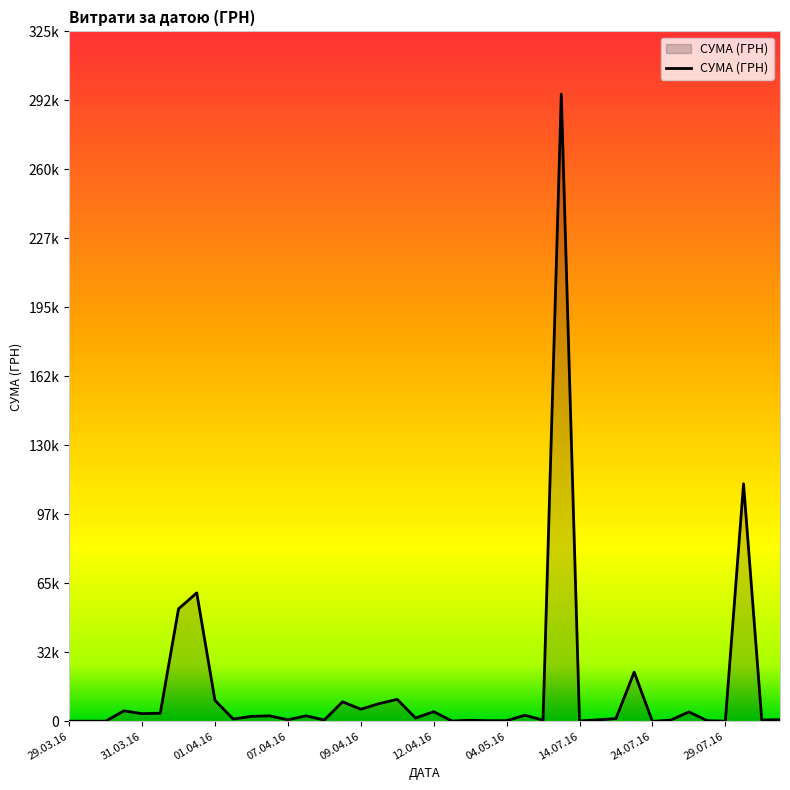

Does the chart display data point markers on the line(s)?

No